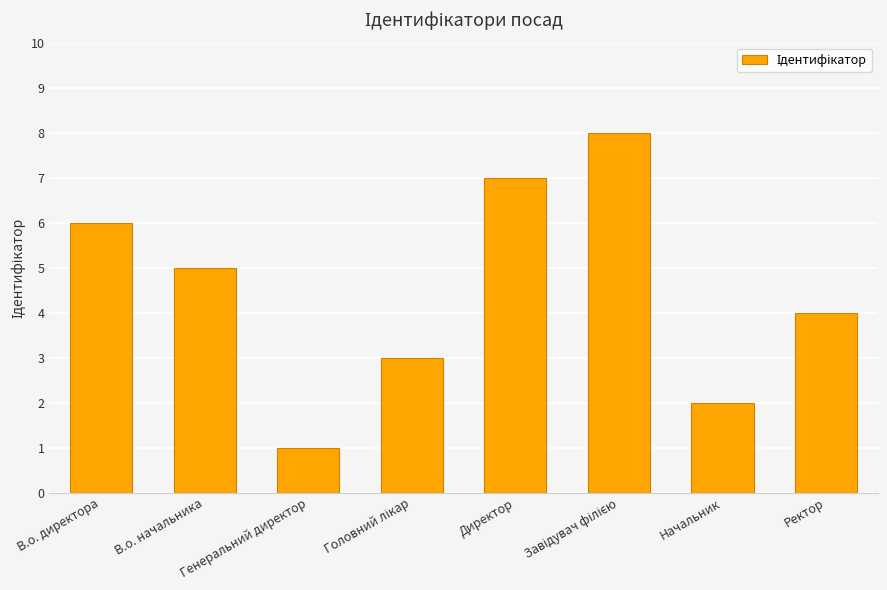

Which has a higher value, Начальник or Директор?

Директор